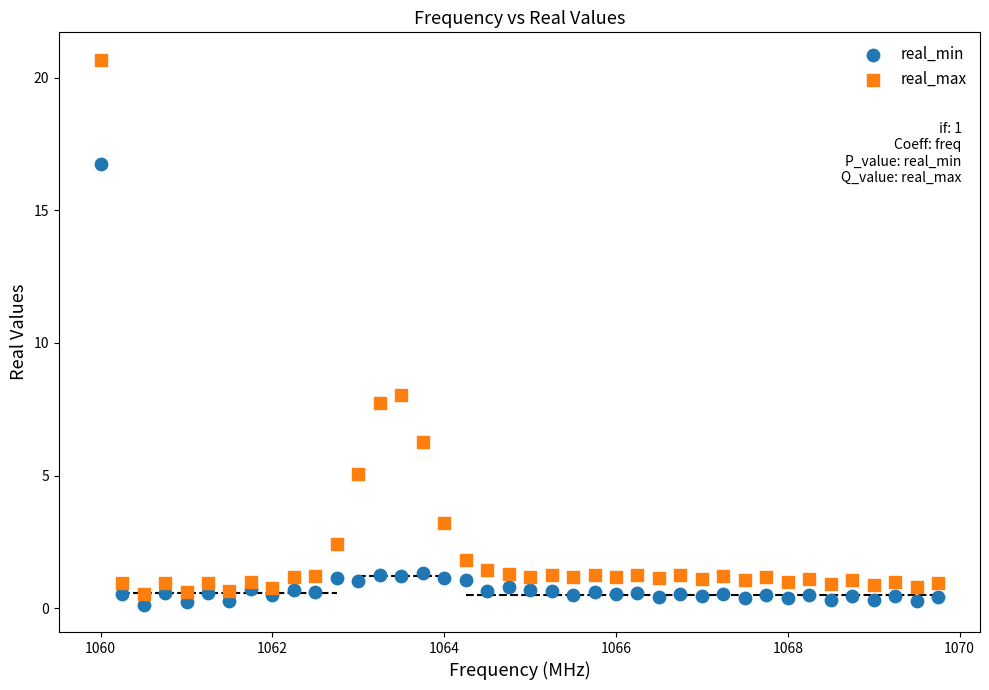

In the real_max series, what Y value is closest to 10?

8.0